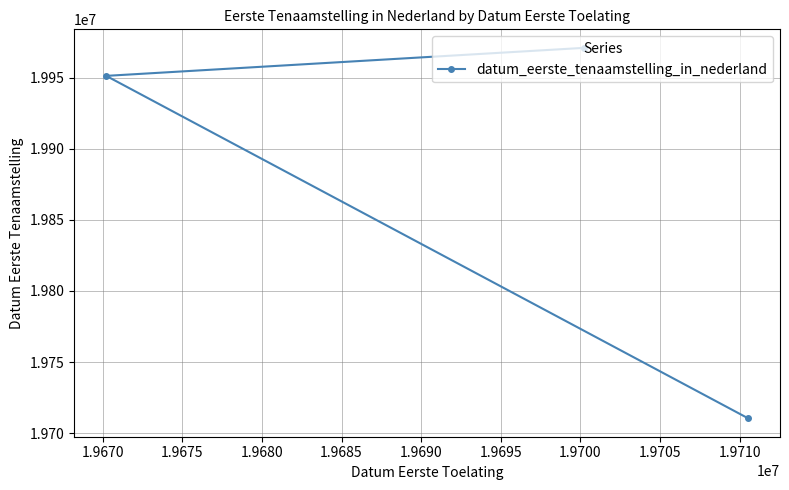

Reading left to right, extract all data points from this chart.

19951208	19970908	19710512